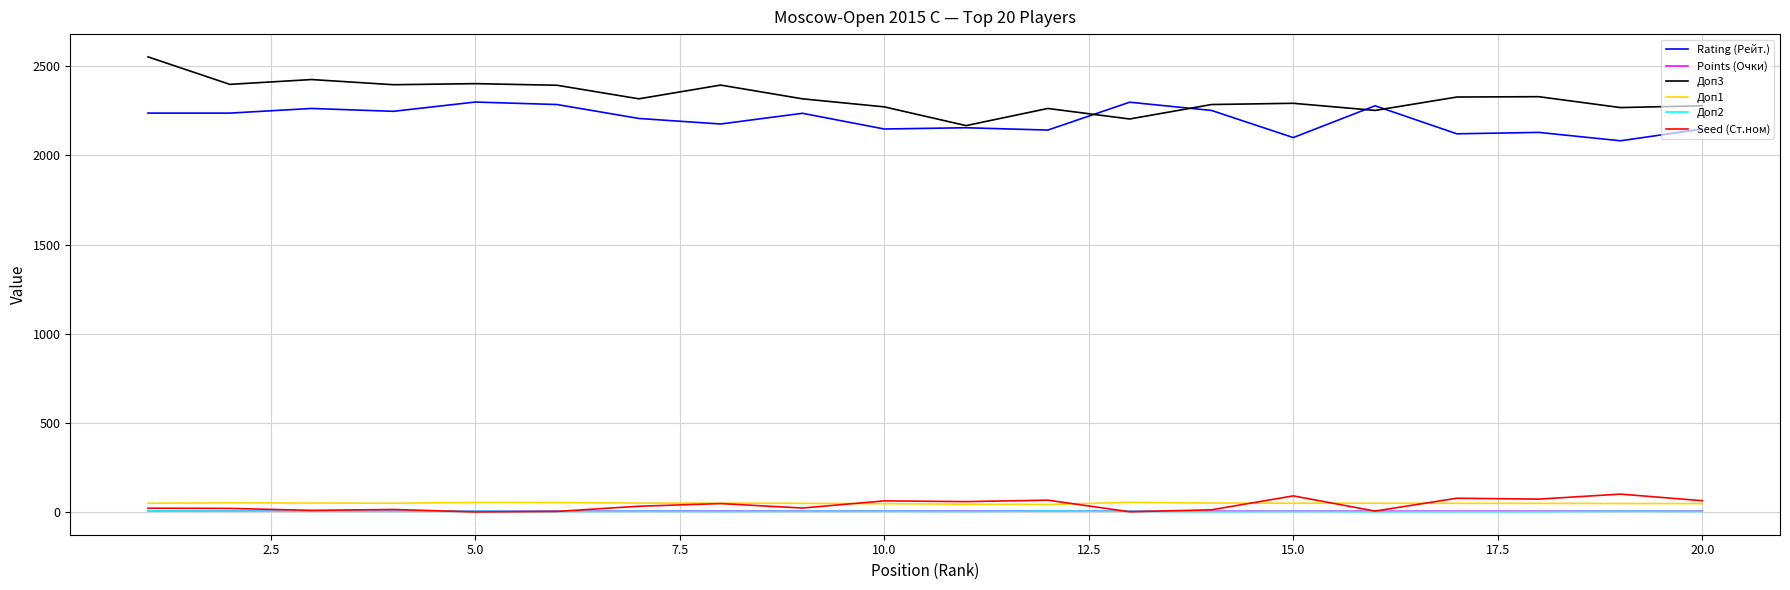

What is the minimum value for Доп1?

44.0